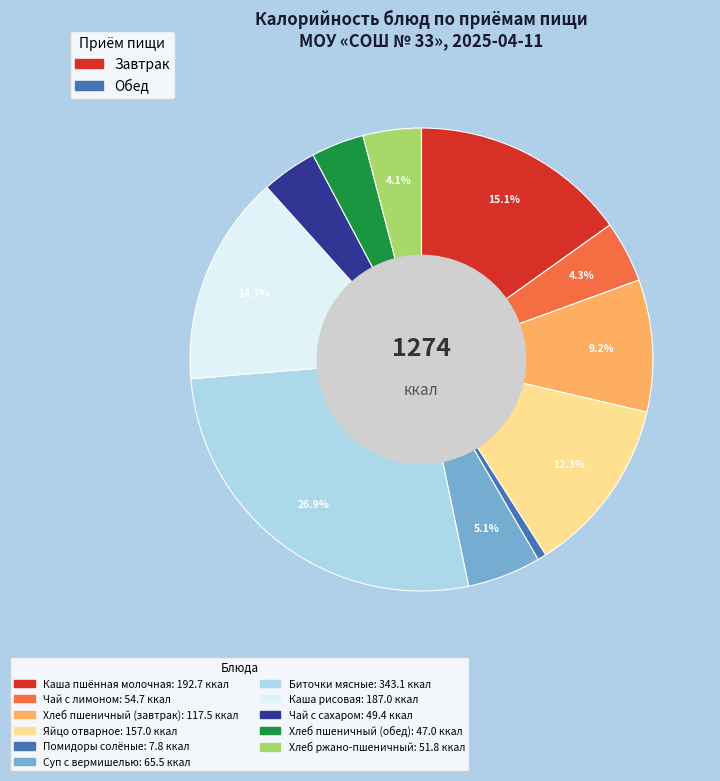

What percentage is the Каша пшённая молочная slice, to the nearest percent?

15%